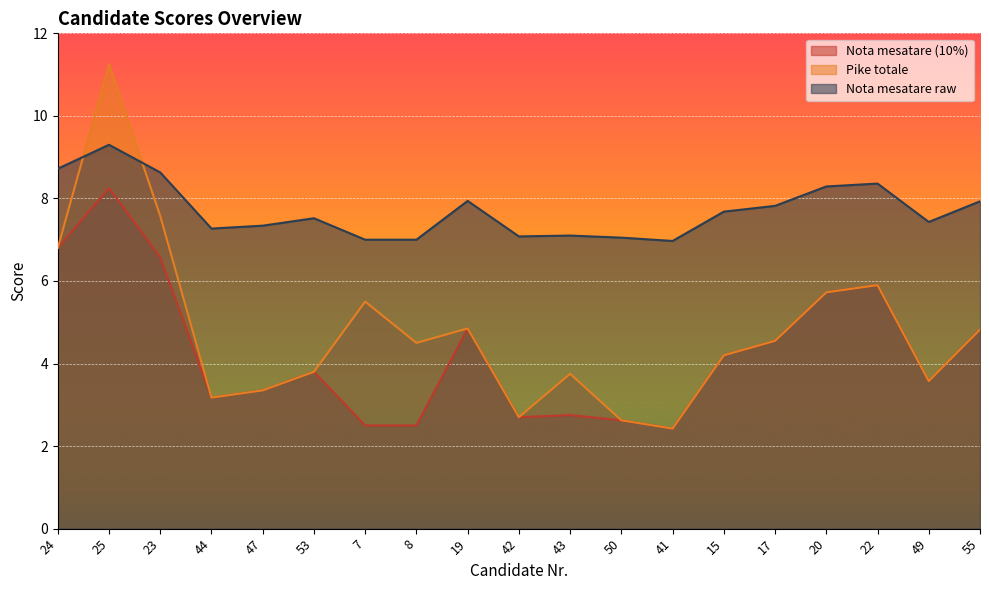

Rank the categories by Nota mesatare (10%) value from lowest to highest.

41, 7, 8, 50, 42, 43, 44, 47, 49, 53, 15, 17, 55, 19, 20, 22, 23, 24, 25